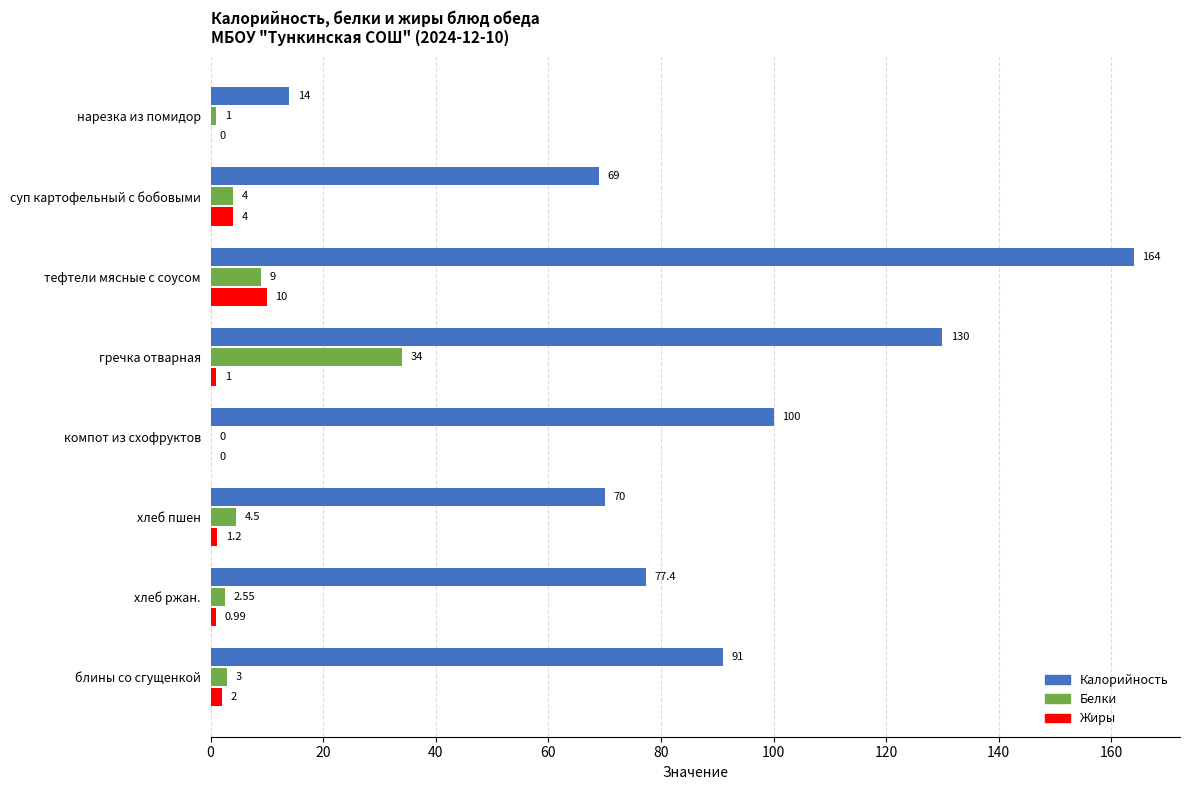

At which label does Жиры reach its peak?

тефтели мясные с соусом